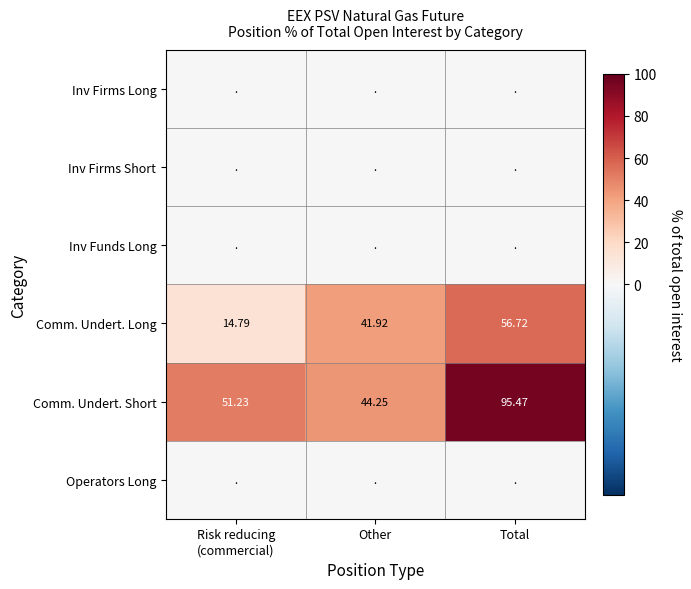

What is the sum of all Comm. Undert. Short values?

190.9